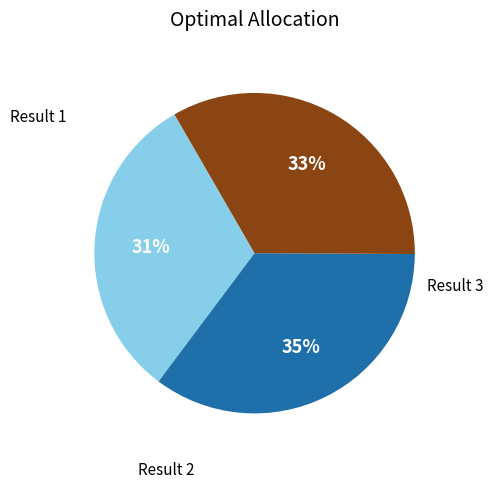

To the nearest percent, what is the difference between the largest and smallest slice percentages?

4%